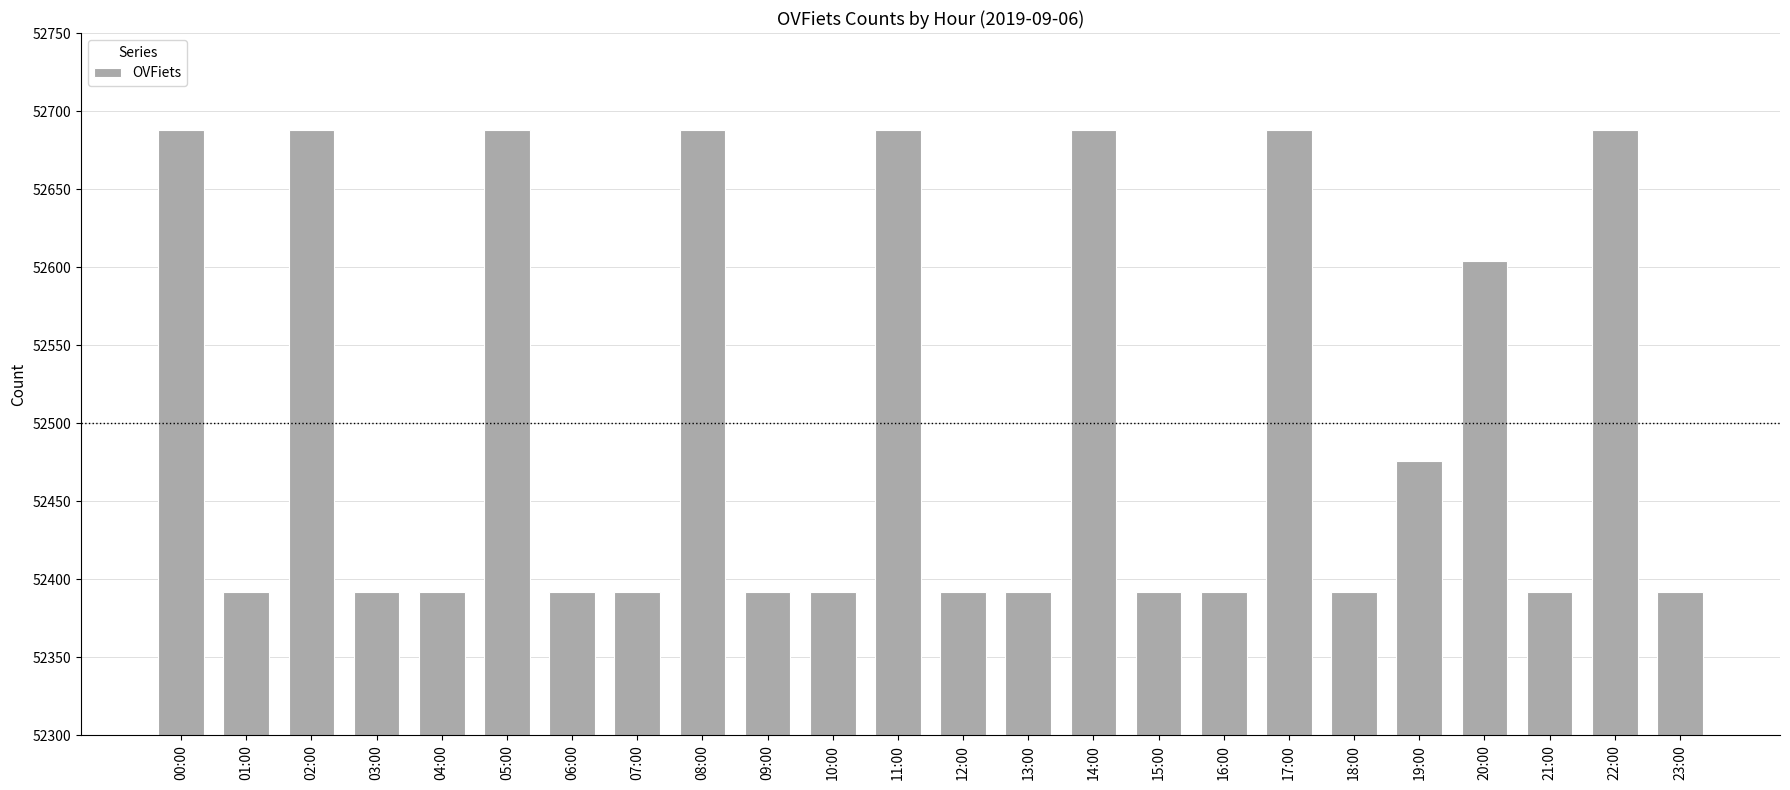

Is it true that the value at 20:00 is 52604?

True